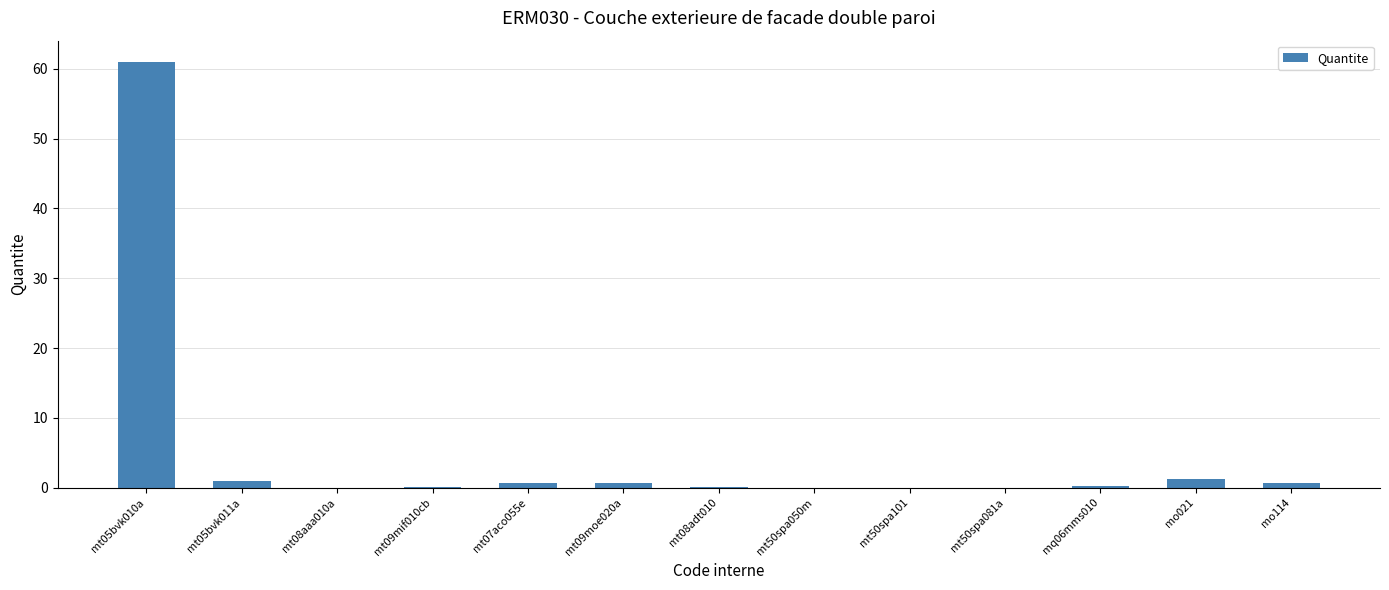

What is the maximum value shown in the chart?

61.0